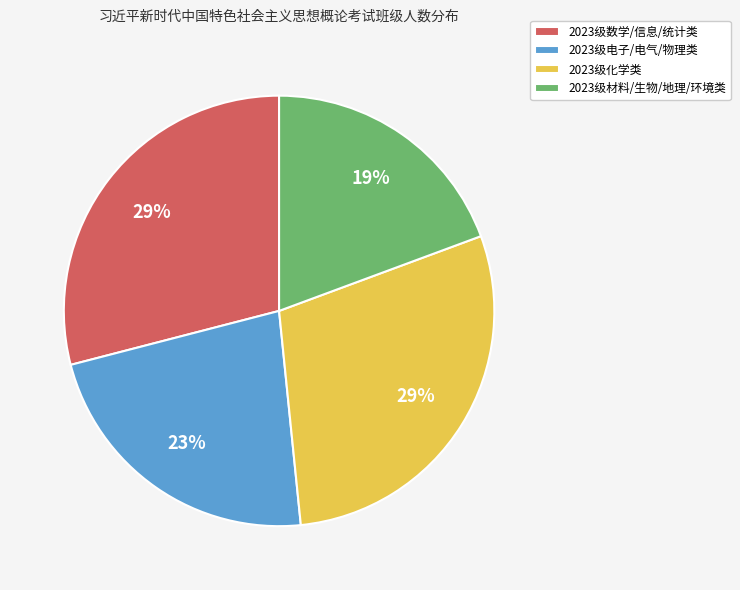

To the nearest percent, what is the difference between the largest and smallest slice percentages?

10%